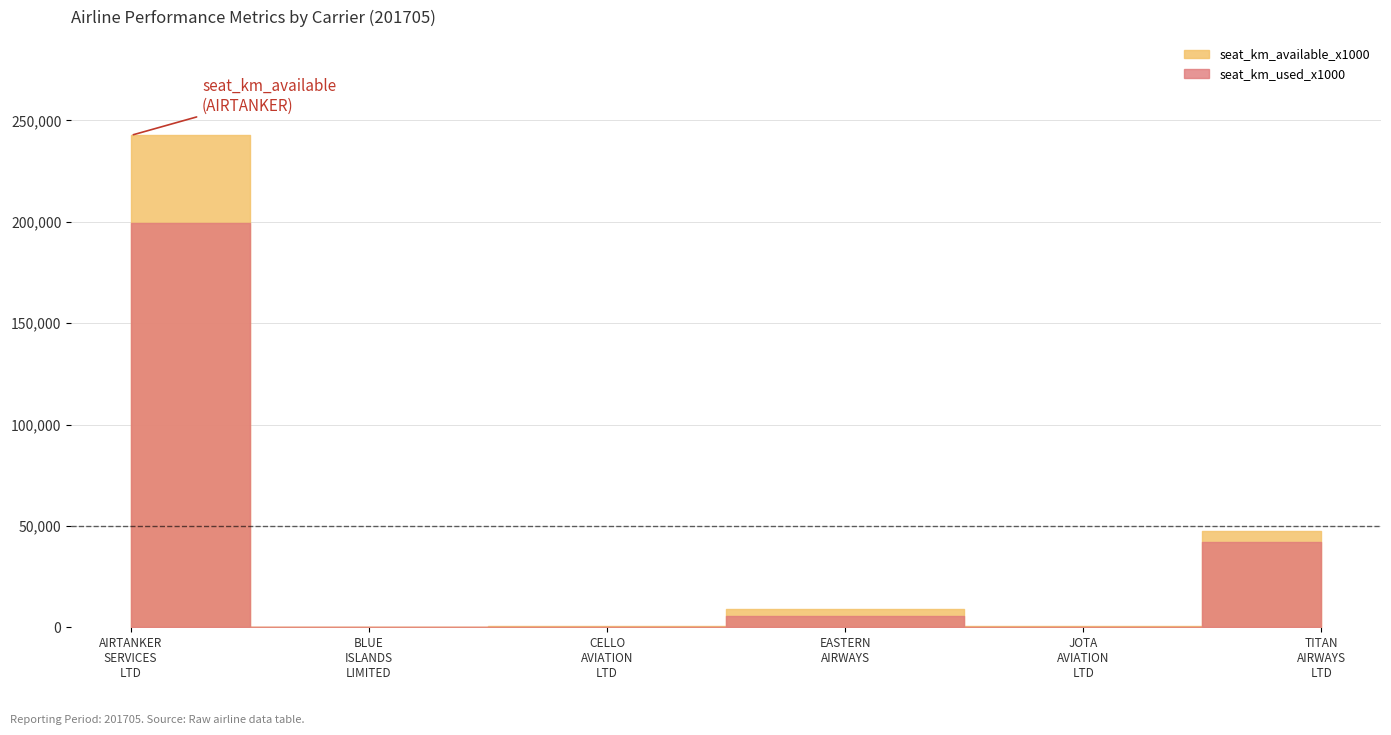

True or false: seat_km_available_x1000 and total_tonne_km_available_x1000 cross at least once.

False